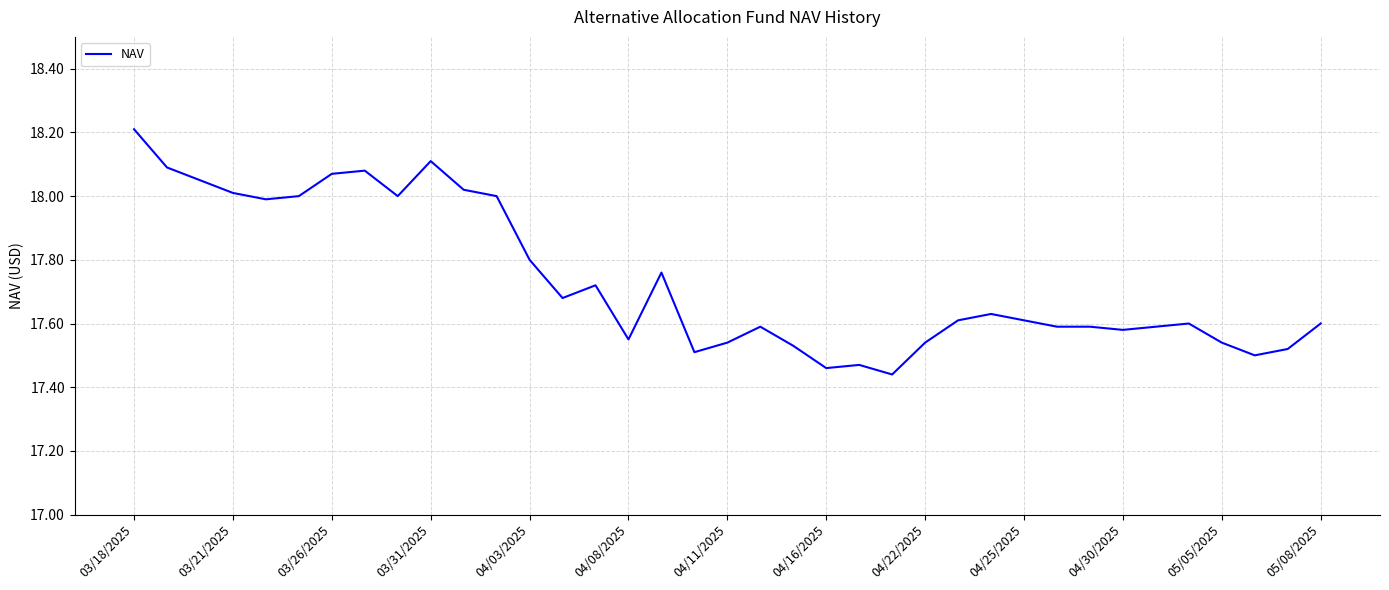

What is the sum of all values?

656.2